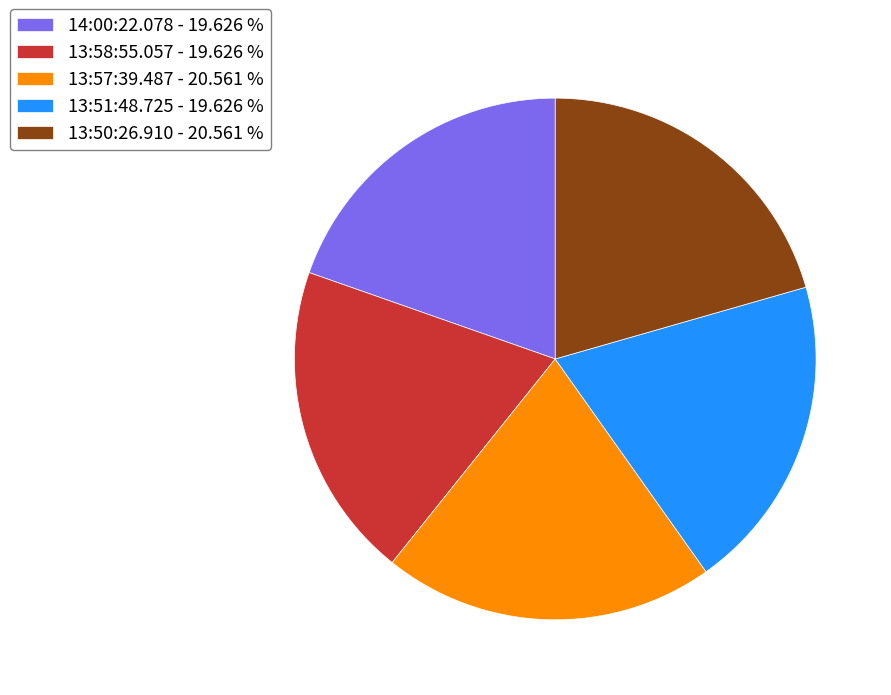

Is it true that 13:58:55.057 is 20% of the pie?

True